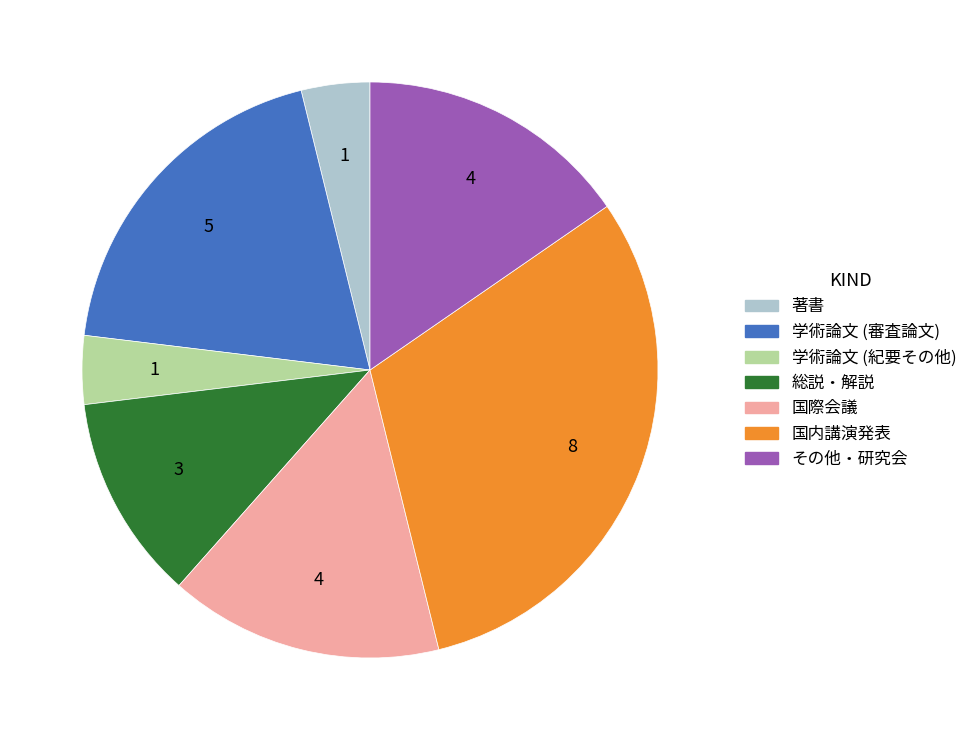

Do 学術論文 (紀要その他) and 総説・解説 together represent more than half of the pie?

No